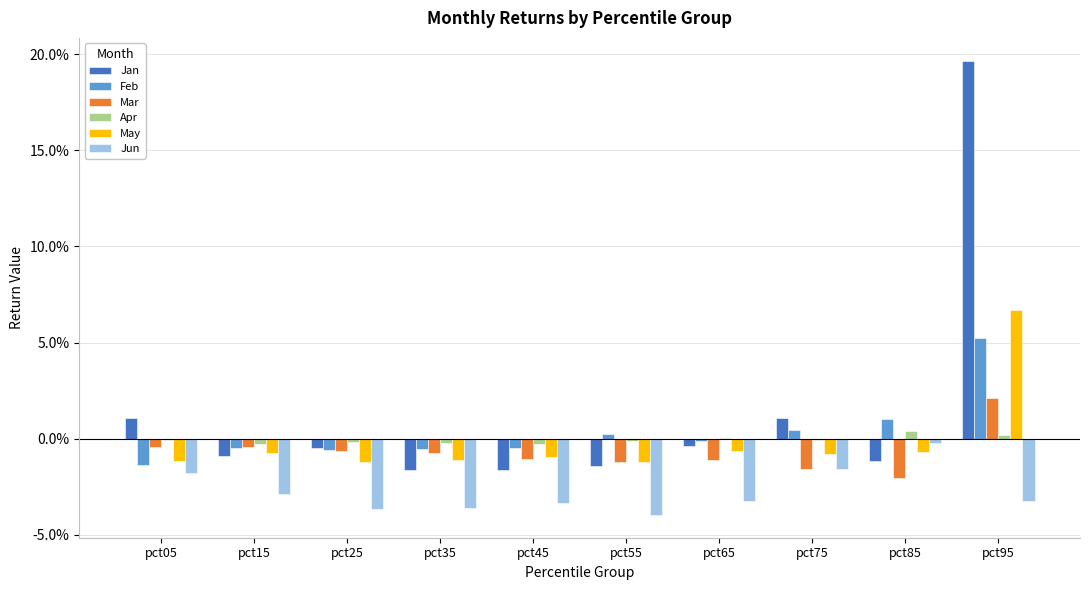

What is the maximum value shown in the chart?

0.2